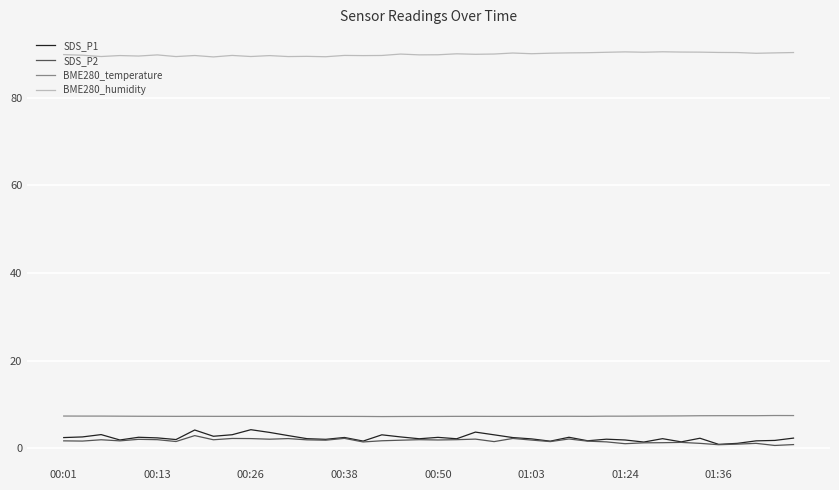

What is the maximum value shown in the chart?

90.5